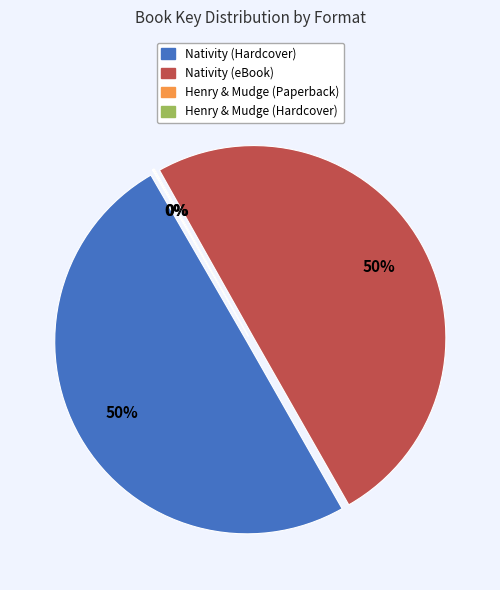

Is Nativity (Hardcover) the majority of the pie?

No